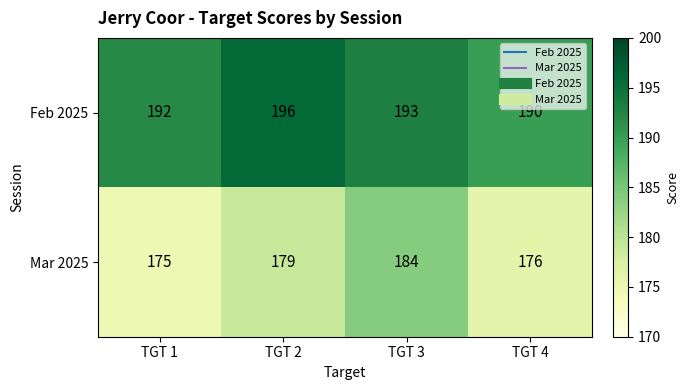

What is the total value across all series at TGT 4?

366